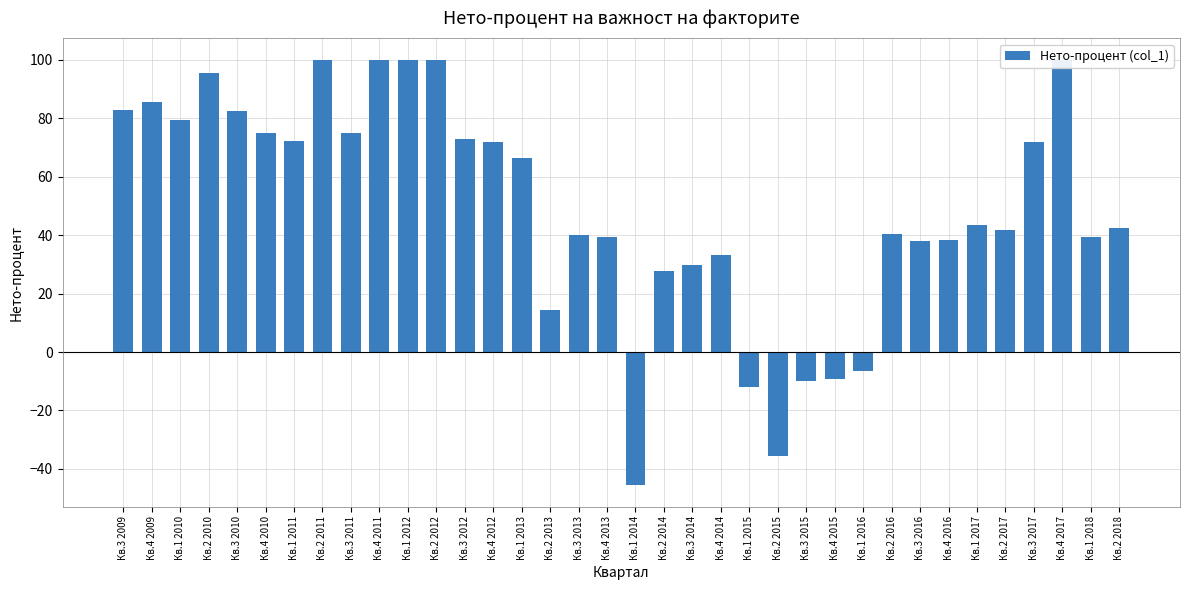

Count the number of data series in this chart.

1